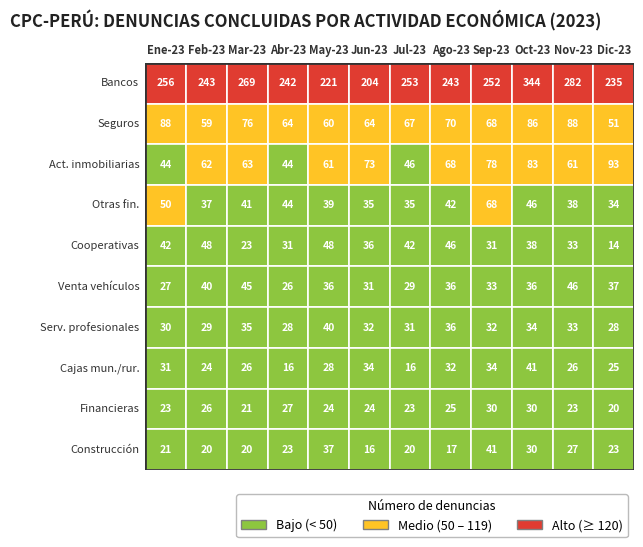

Reading left to right, extract all data points from this chart.

Bancos: 0=256	1=243	2=269	3=242	4=221	5=204	6=253	7=243	8=252	9=344	10=282	11=235
Seguros: 0=88	1=59	2=76	3=64	4=60	5=64	6=67	7=70	8=68	9=86	10=88	11=51
Act. inmobiliarias: 0=44	1=62	2=63	3=44	4=61	5=73	6=46	7=68	8=78	9=83	10=61	11=93
Otras fin.: 0=50	1=37	2=41	3=44	4=39	5=35	6=35	7=42	8=68	9=46	10=38	11=34
Cooperativas: 0=42	1=48	2=23	3=31	4=48	5=36	6=42	7=46	8=31	9=38	10=33	11=14
Venta vehículos: 0=27	1=40	2=45	3=26	4=36	5=31	6=29	7=36	8=33	9=36	10=46	11=37
Serv. profesionales: 0=30	1=29	2=35	3=28	4=40	5=32	6=31	7=36	8=32	9=34	10=33	11=28
Cajas mun./rur.: 0=31	1=24	2=26	3=16	4=28	5=34	6=16	7=32	8=34	9=41	10=26	11=25
Financieras: 0=23	1=26	2=21	3=27	4=24	5=24	6=23	7=25	8=30	9=30	10=23	11=20
Construcción: 0=21	1=20	2=20	3=23	4=37	5=16	6=20	7=17	8=41	9=30	10=27	11=23